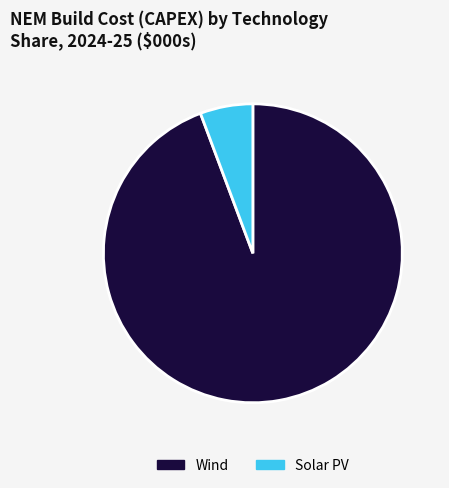

The Wind slice represents 81% of the pie. True or false?

False